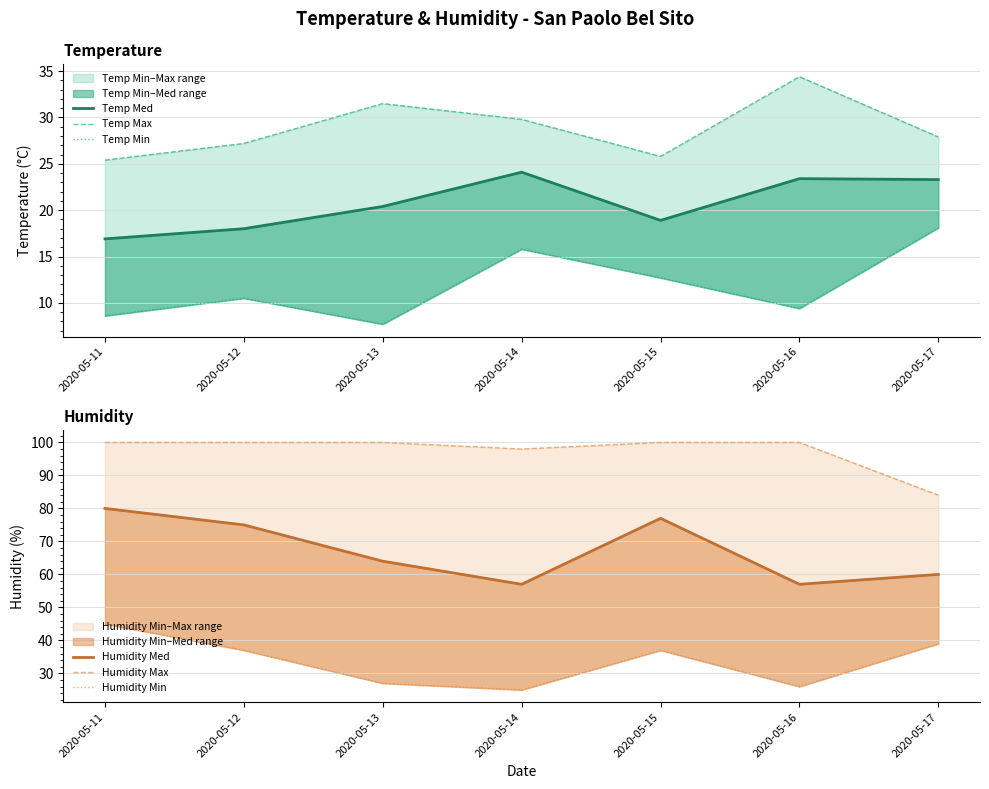

What is the difference between the highest and lowest values at 2020-05-15?

87.3